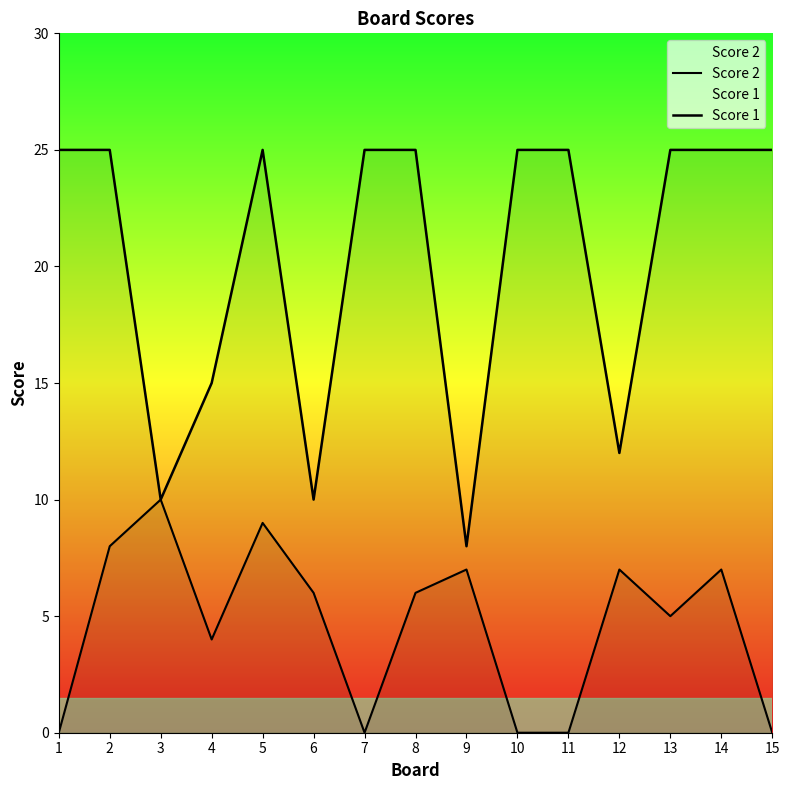

At which label does Score 2 first exceed 6?

2